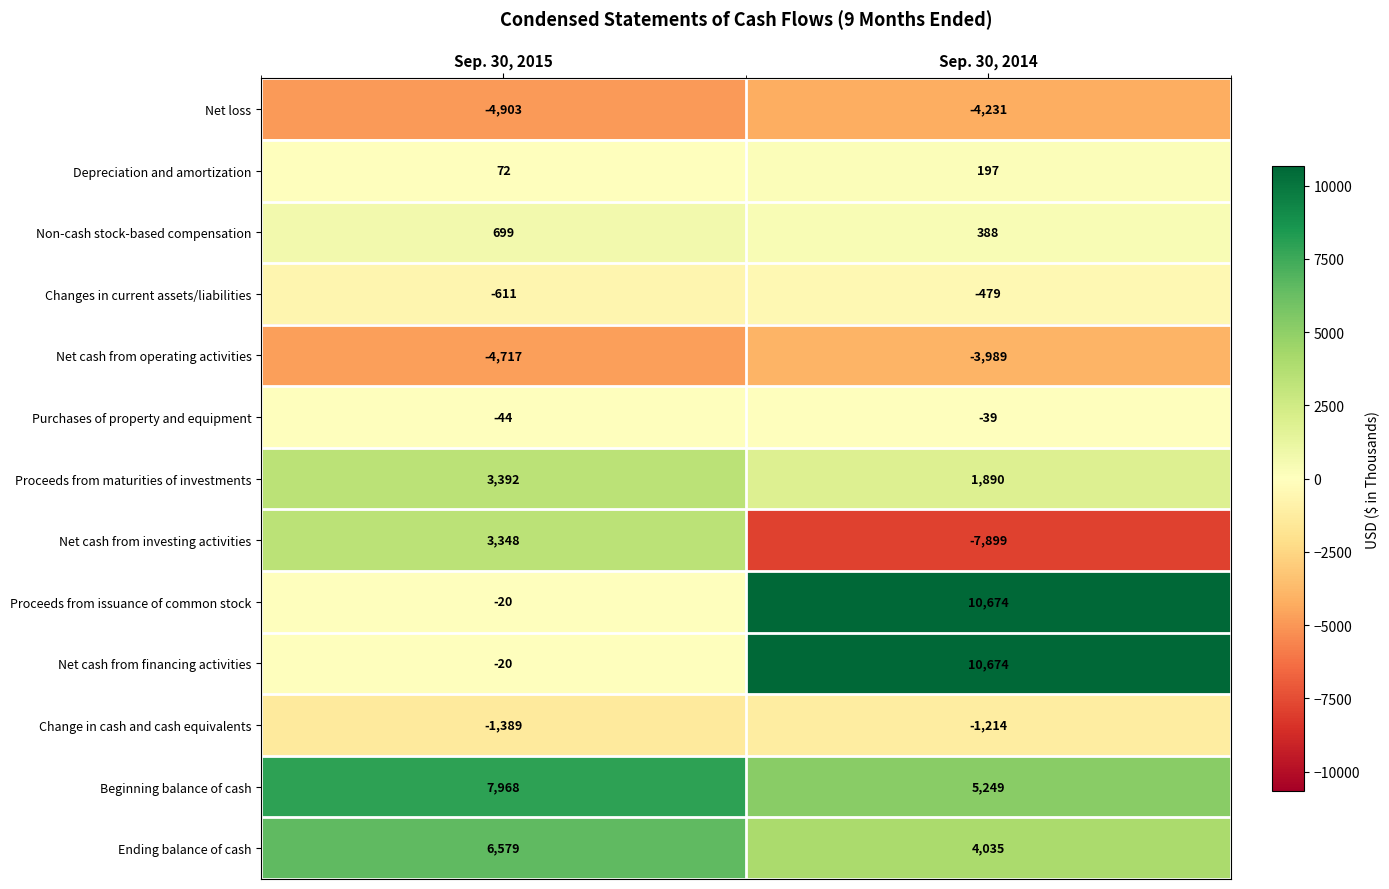

Is the value of Proceeds from maturities of investments at Sep. 30, 2014 greater than the value of Net cash from operating activities at Sep. 30, 2015?

Yes